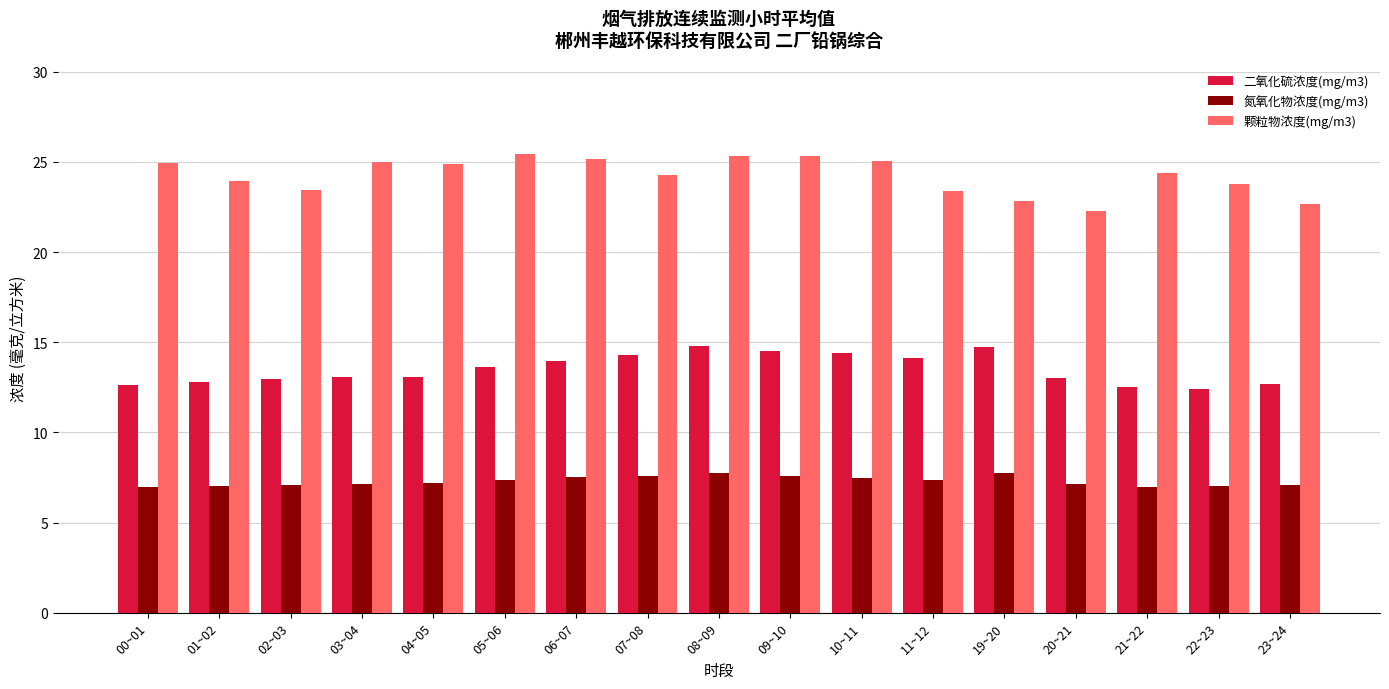

The 氮氧化物浓度(mg/m3) series shows 3.8 at 07~08. True or false?

False